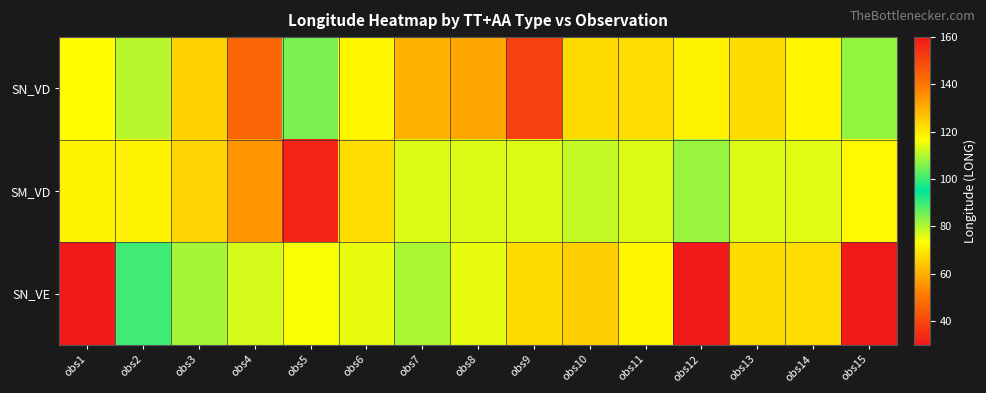

Reading left to right, what are all the values shown in this chart?

SN_VD: obs1=117.1	obs2=110.6	obs3=66.0	obs4=143.6	obs5=105.2	obs6=118.1	obs7=130.0	obs8=131.1	obs9=151.7	obs10=122.6	obs11=122.4	obs12=118.6	obs13=122.7	obs14=118.3	obs15=82.4
SM_VD: obs1=118.5	obs2=71.3	obs3=66.1	obs4=134.6	obs5=32.7	obs6=122.0	obs7=76.3	obs8=76.3	obs9=76.3	obs10=78.5	obs11=76.4	obs12=82.0	obs13=76.3	obs14=76.1	obs15=117.5
SN_VE: obs1=159.6	obs2=89.8	obs3=81.1	obs4=76.9	obs5=73.8	obs6=75.7	obs7=80.5	obs8=75.6	obs9=67.3	obs10=124.7	obs11=118.3	obs12=159.6	obs13=122.6	obs14=122.4	obs15=159.6